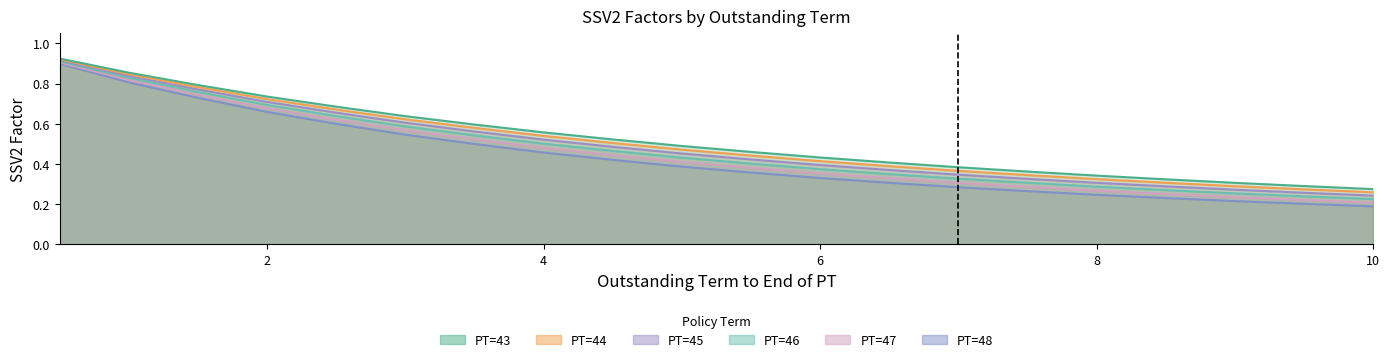

Which category has the lowest value in the PT=47 series?

10.0